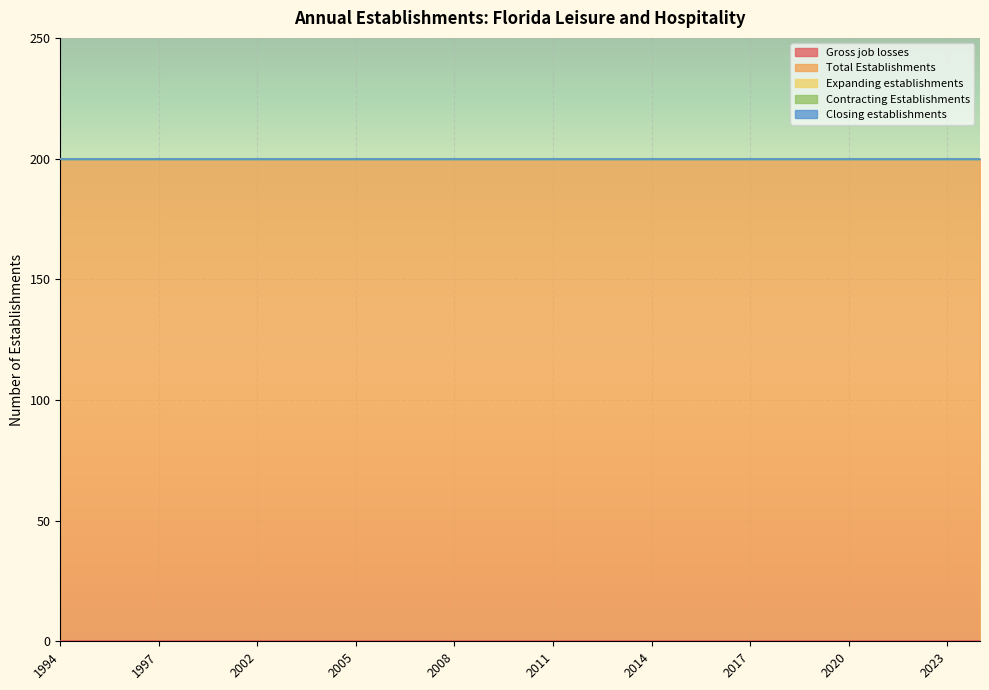

List the series in order of their peak value, lowest first.

Gross job losses, Expanding establishments, Contracting Establishments, Closing establishments, Total Establishments